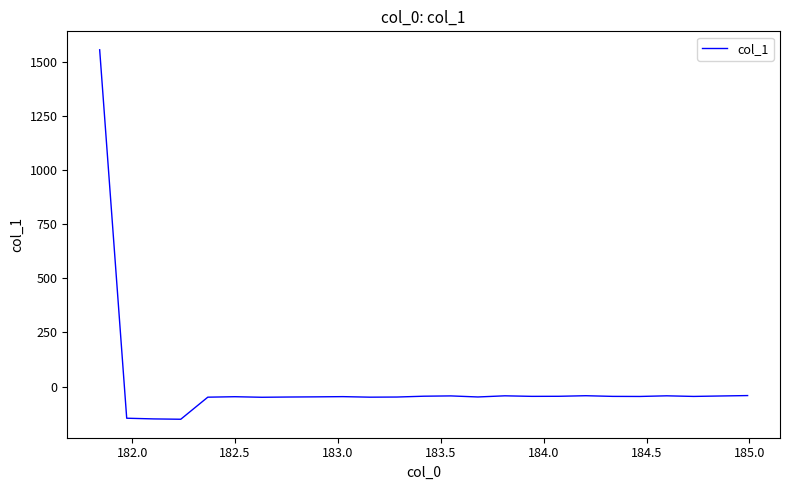

What is the smallest value displayed?

-151.1